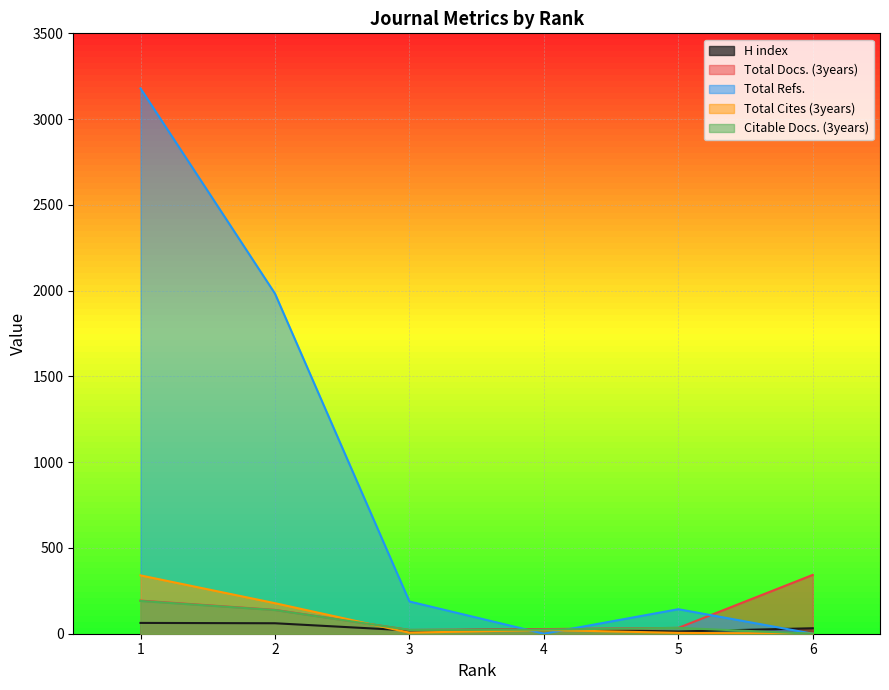

Reading left to right, extract all data points from this chart.

H index: 63	61	19	26	13	32
Total Docs. (3years): 193	139	22	27	34	343
Total Refs.: 3179	1983	188	0	143	0
Total Cites (3years): 340	178	6	22	5	0
Citable Docs. (3years): 191	138	22	24	34	0